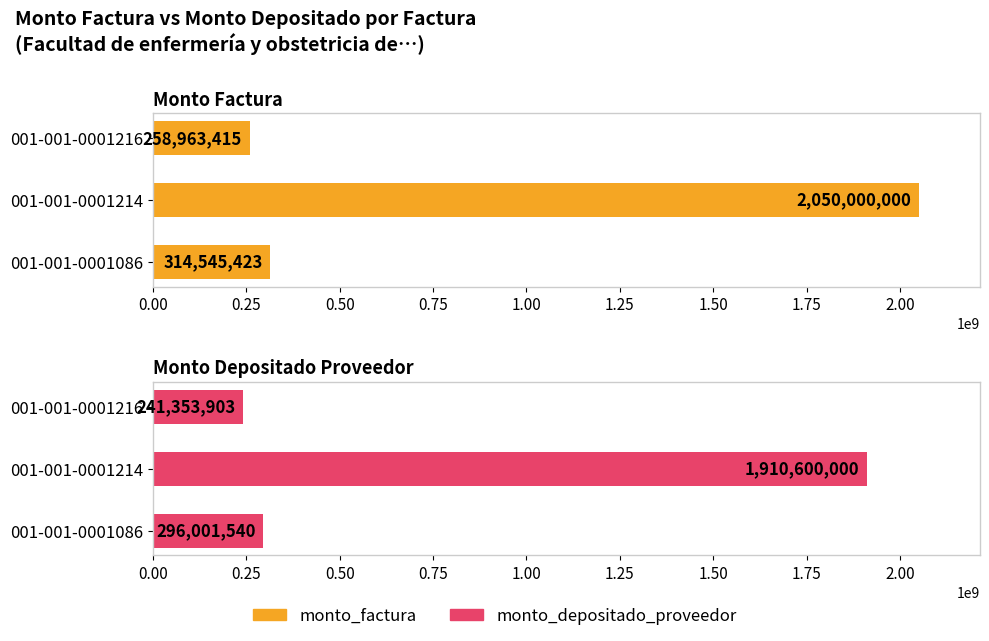

List the series in order of their overall mean, lowest first.

monto_depositado_proveedor, monto_factura